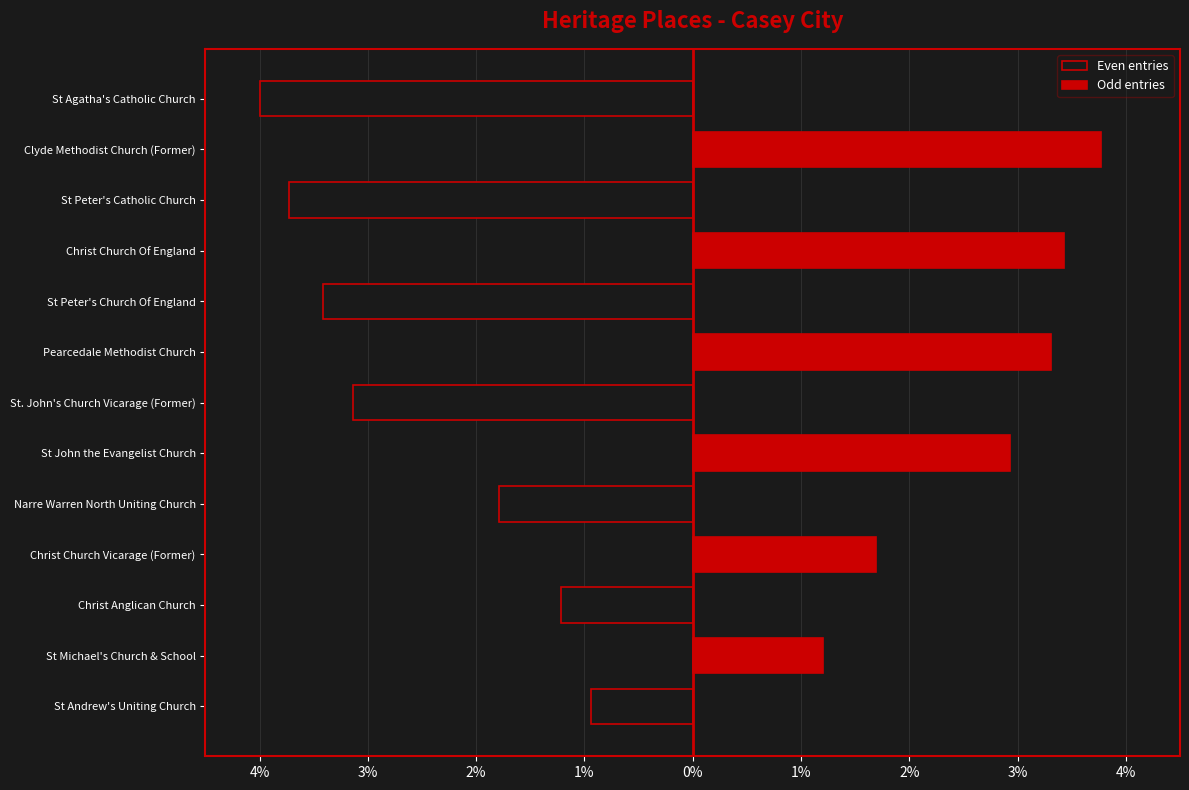

What is the greatest value displayed?

3.8